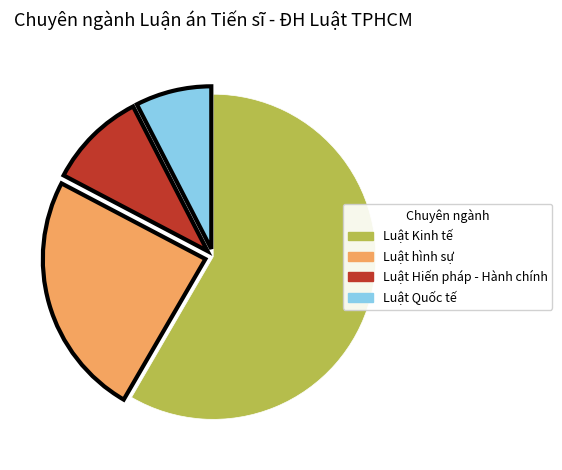

Which category has the biggest portion of the pie?

Luật Kinh tế